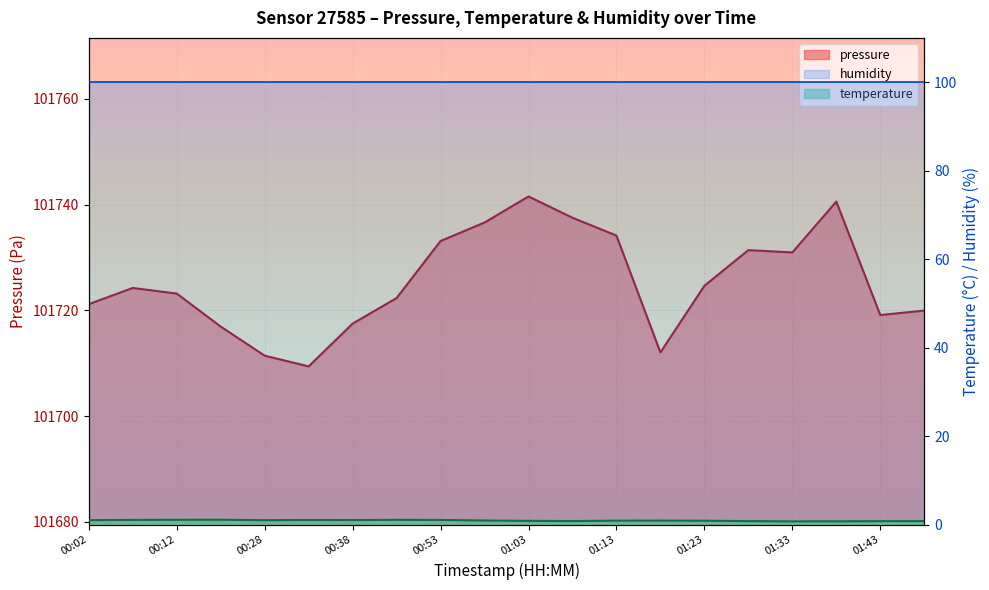

Is it true that temperature equals 0.5 at 01:43?

False